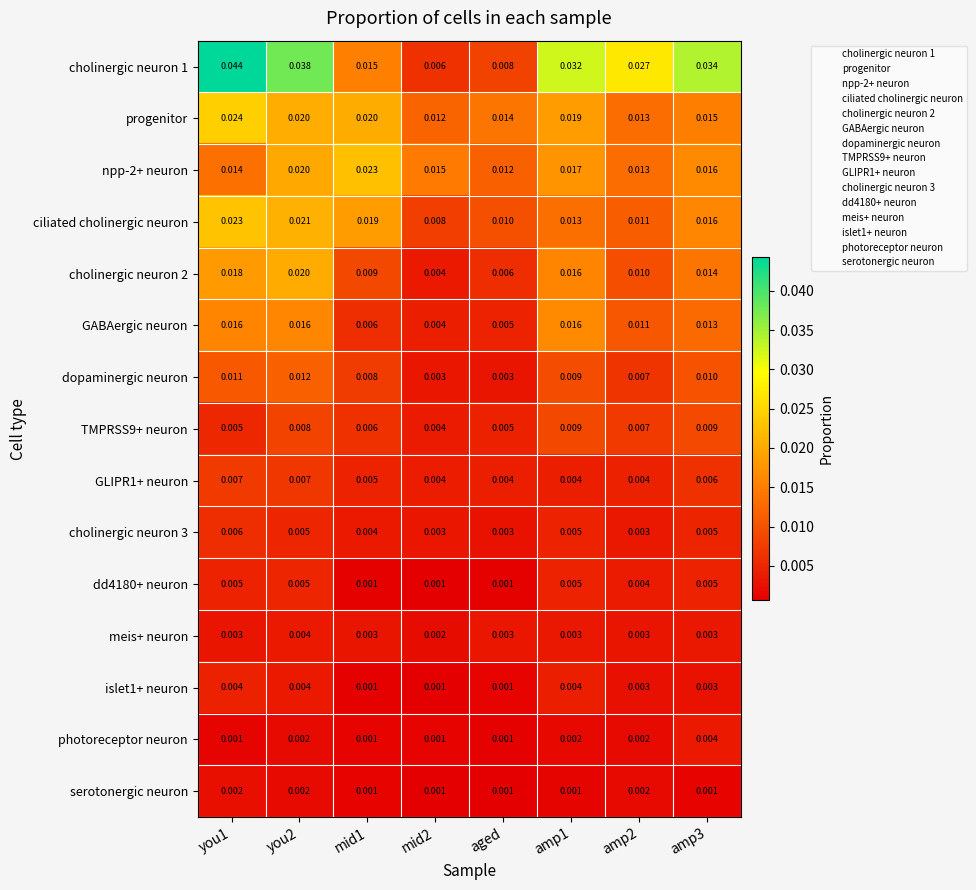

Is the value of islet1+ neuron at you1 greater than the value of npp-2+ neuron at amp1?

No